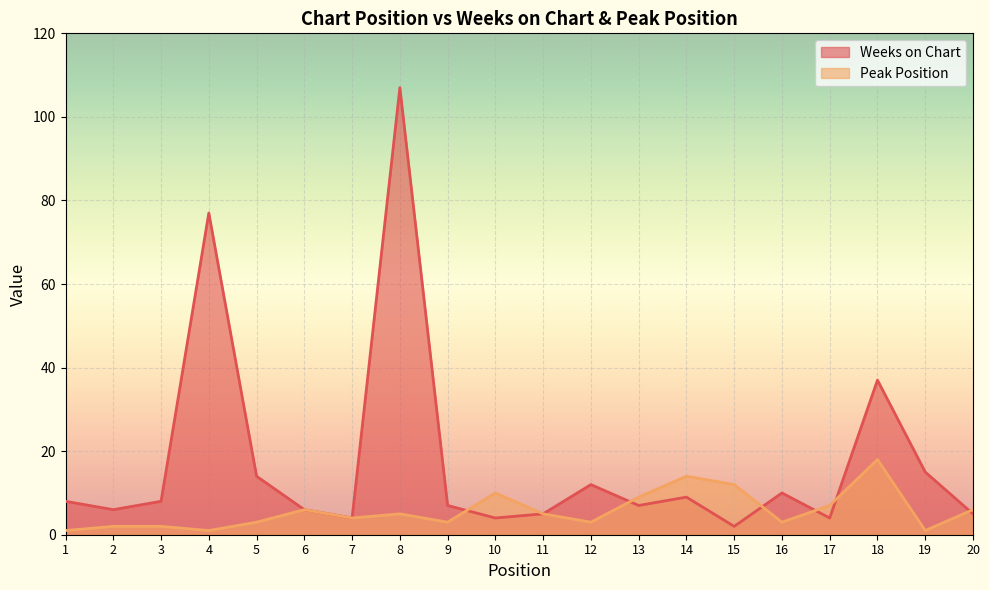

How many times do Peak Position and Weeks on Chart cross each other?

6